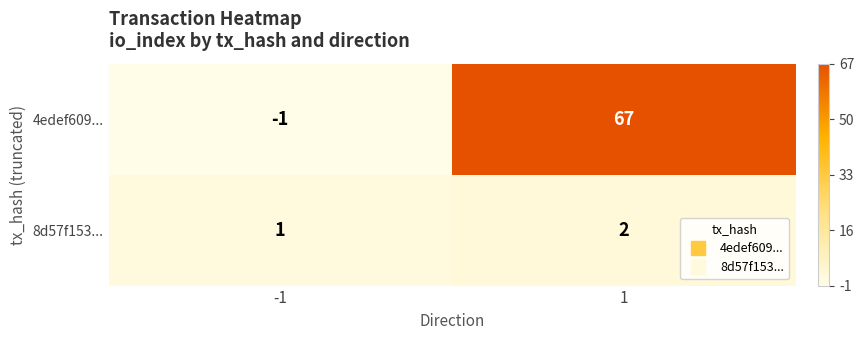

At how many categories does at least one series exceed 23?

1